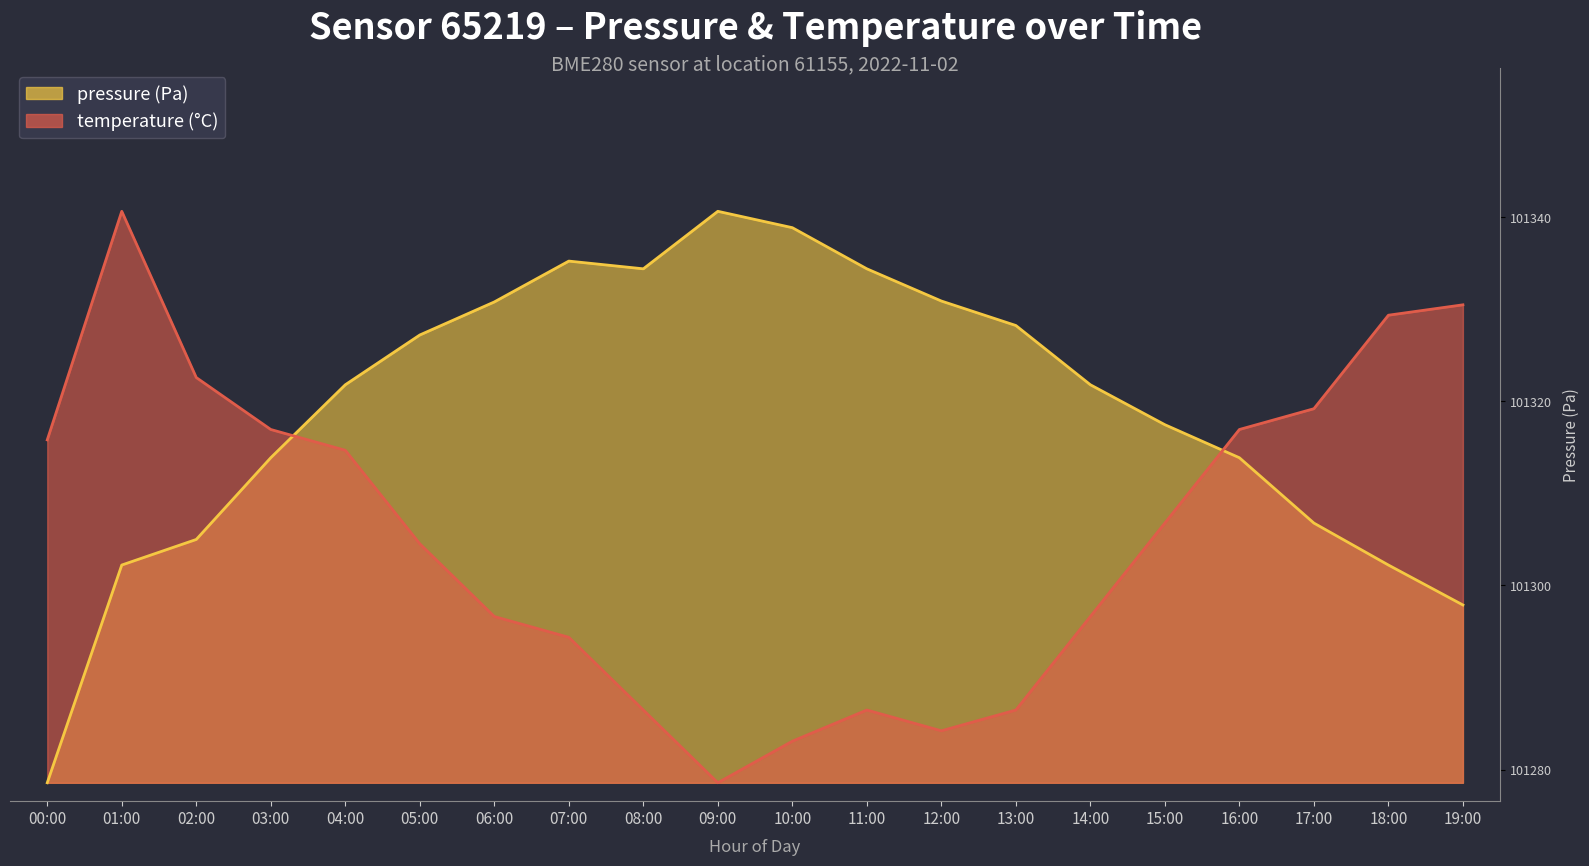

After their last crossing, which series has the higher values: pressure or temperature?

temperature